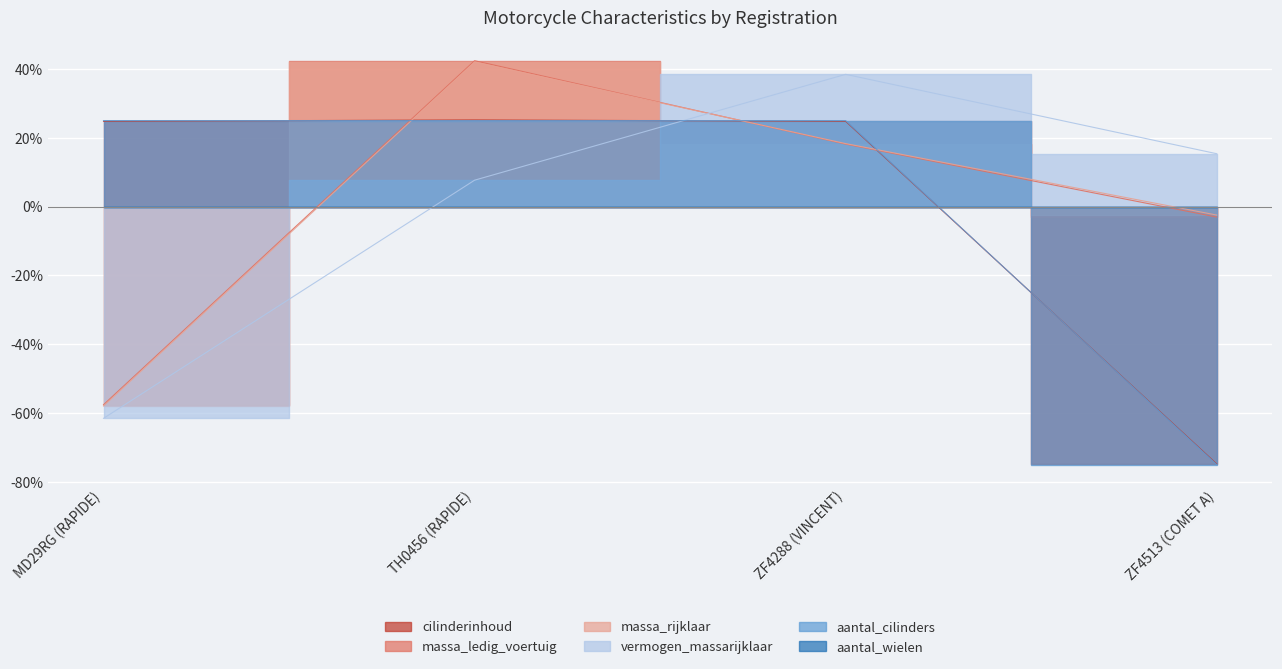

In massa_rijklaar, how many points are higher than both neighbors (excluding endpoints)?

1